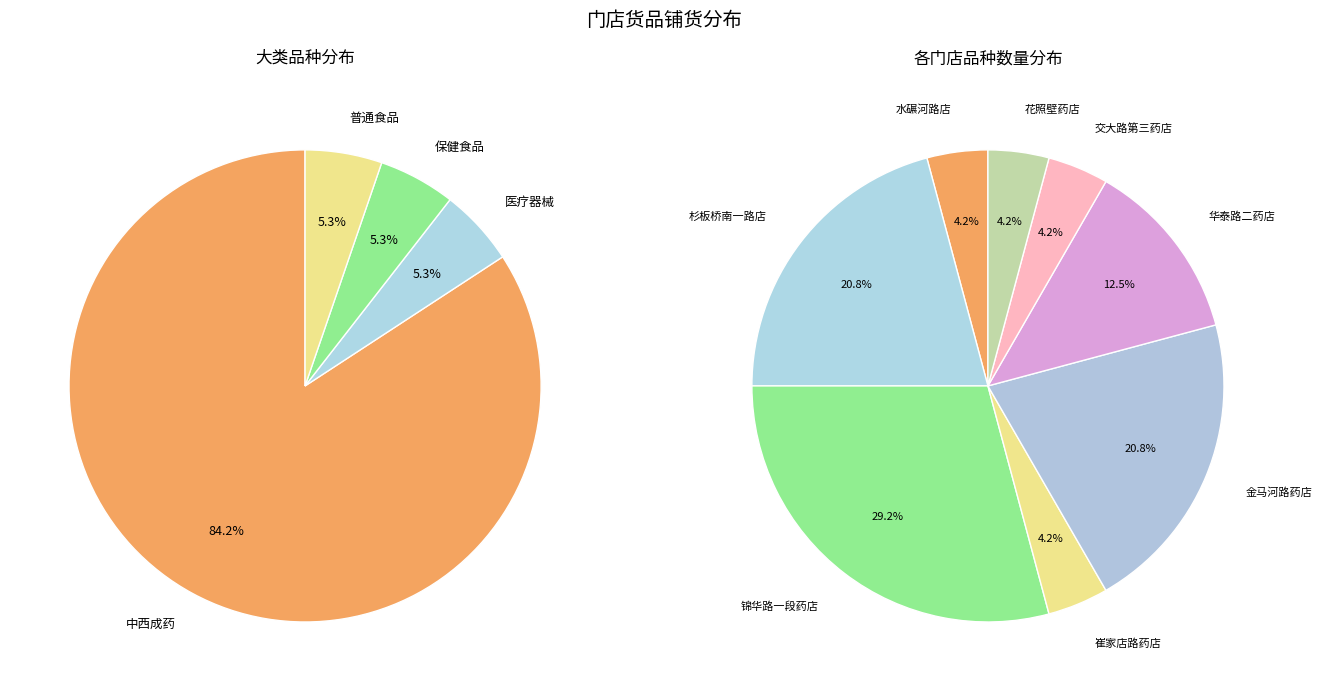

Does 中西成药 account for over 50% of the chart?

Yes